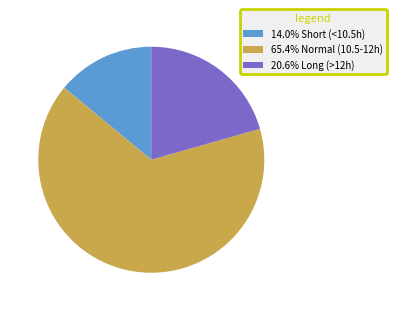

Approximately how many times larger is the value at 14.0% Short (<10.5h) compared to 20.6% Long (>12h)?

0.7